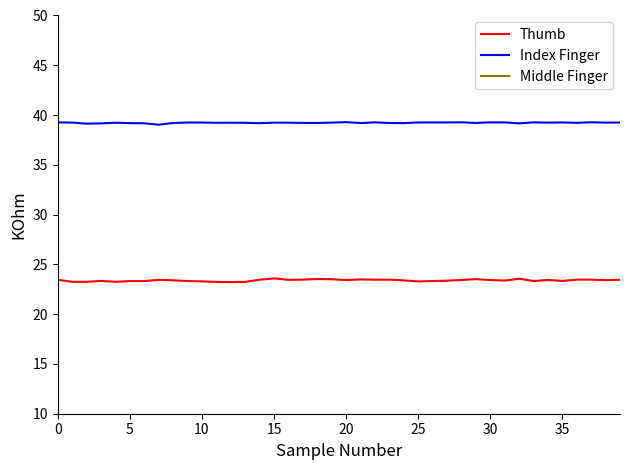

True or false: Index Finger and Thumb cross at least once.

False